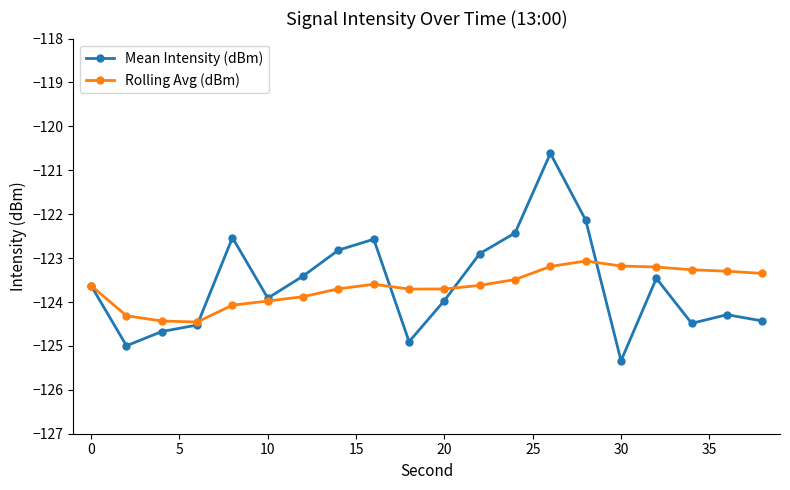

What is the maximum value for Mean Intensity (dBm)?

-120.6